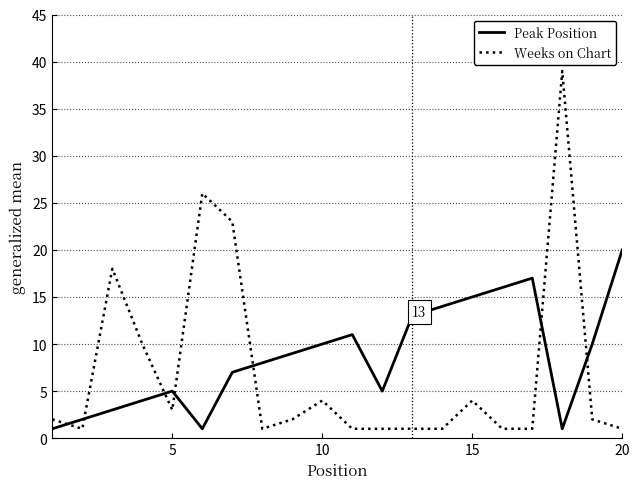

In Weeks on Chart, how many points are higher than both neighbors (excluding endpoints)?

5